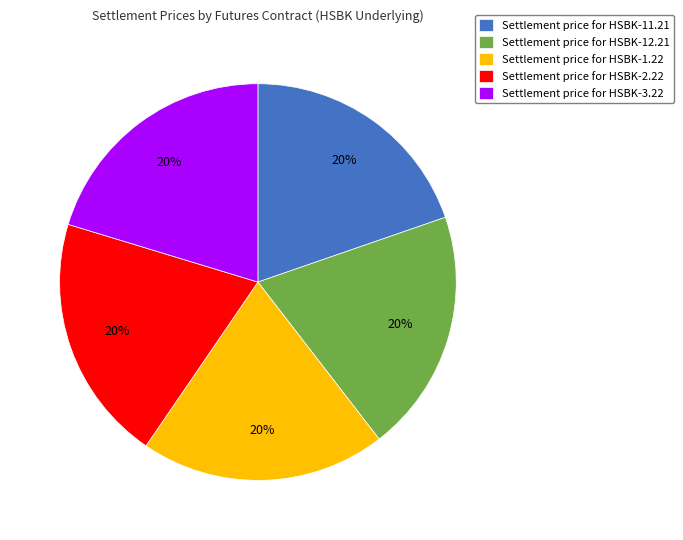

Is there a majority slice in this chart?

No